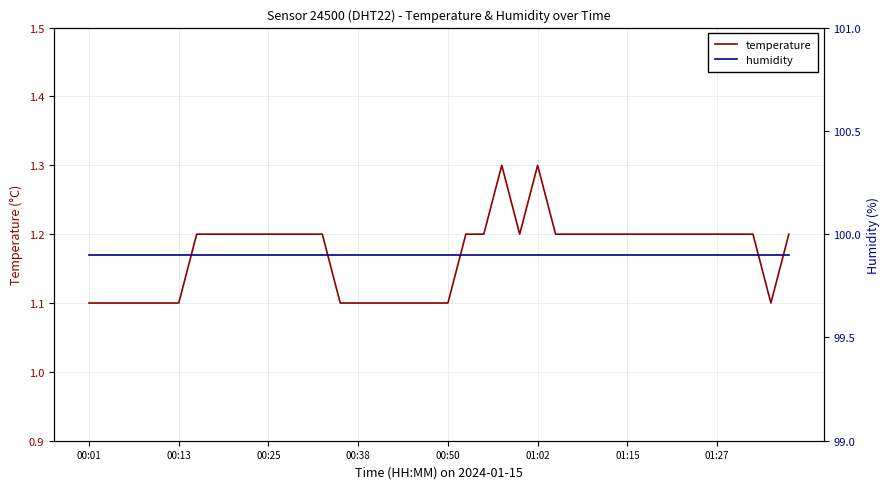

In temperature, how many points are lower than both neighbors (excluding endpoints)?

2